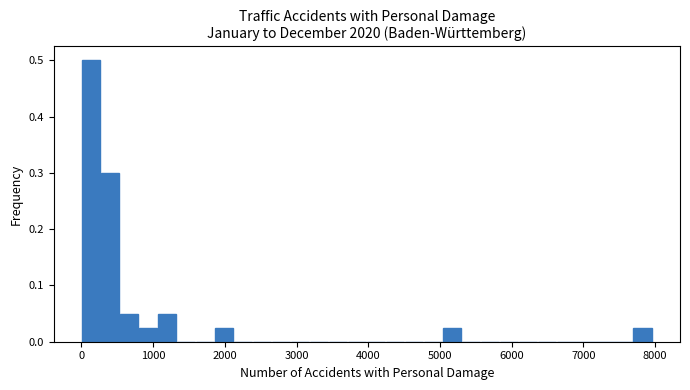

Read against the x-axis, roughly where is the centre of the tallest bar?

100